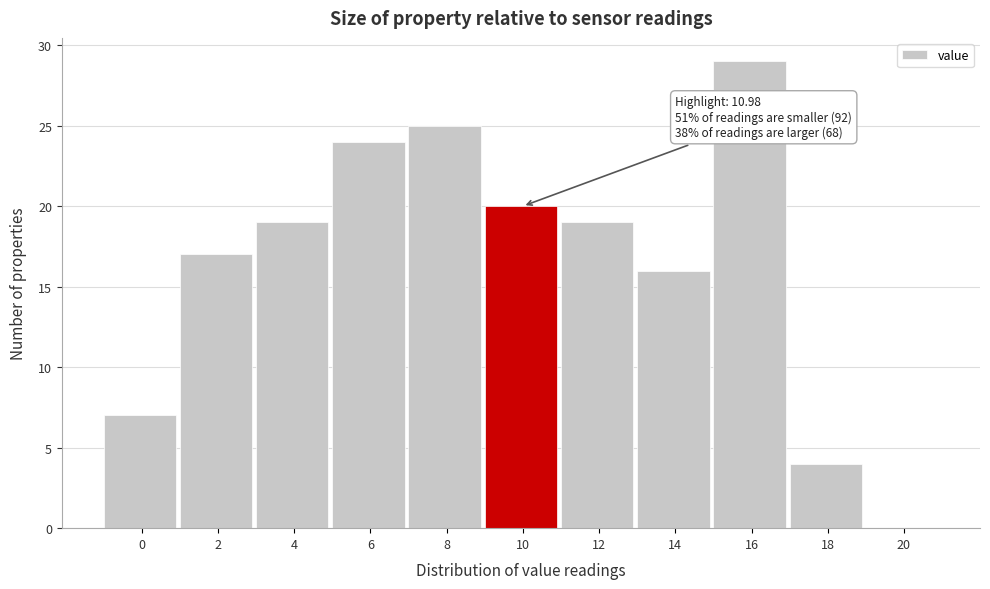

Reading right to left, what are all the values shown in this chart?

20=0	18=4	16=29	14=16	12=19	10=20	8=25	6=24	4=19	2=17	0=7